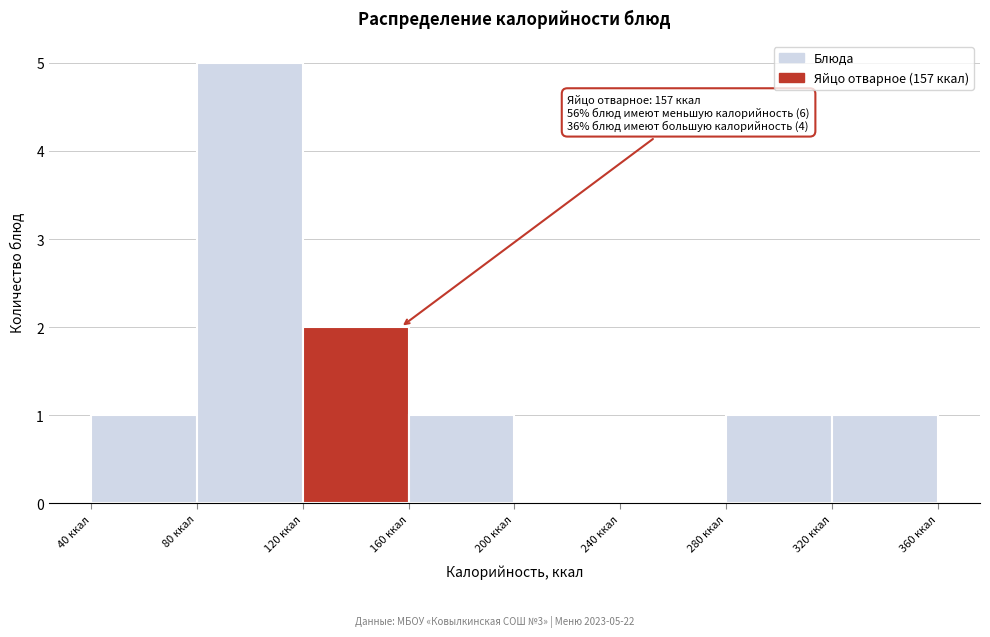

Which range on the x-axis has the tallest bar?

80 to 120